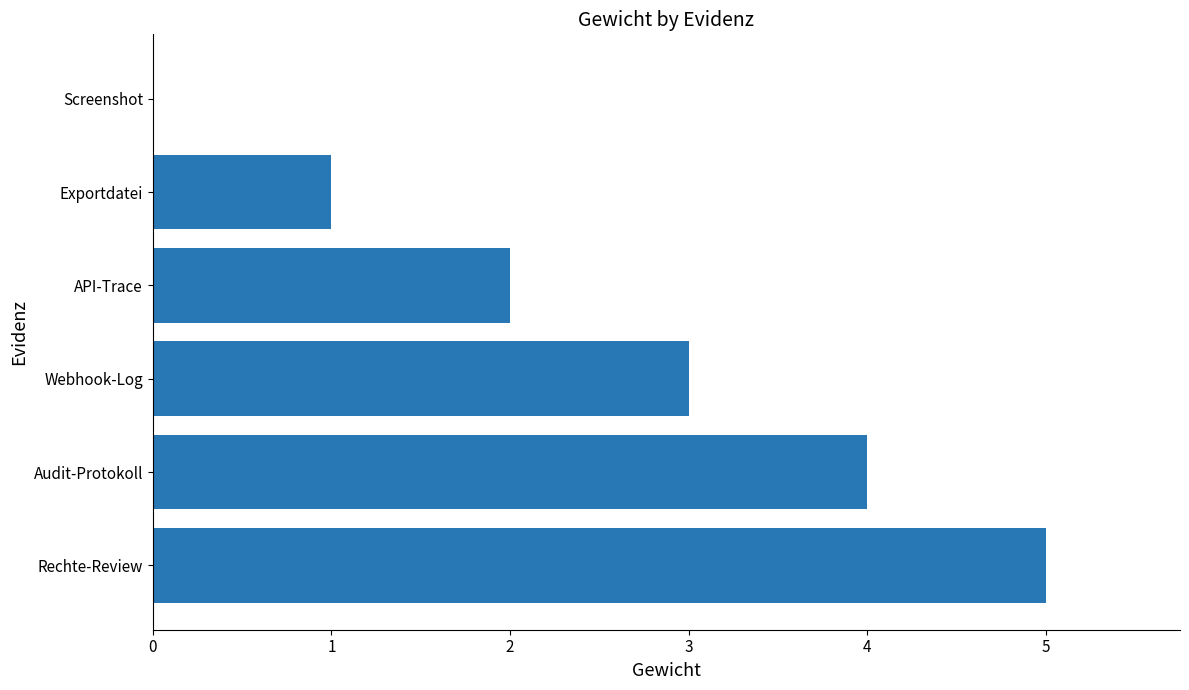

Which has a higher value, Rechte-Review or Audit-Protokoll?

Rechte-Review